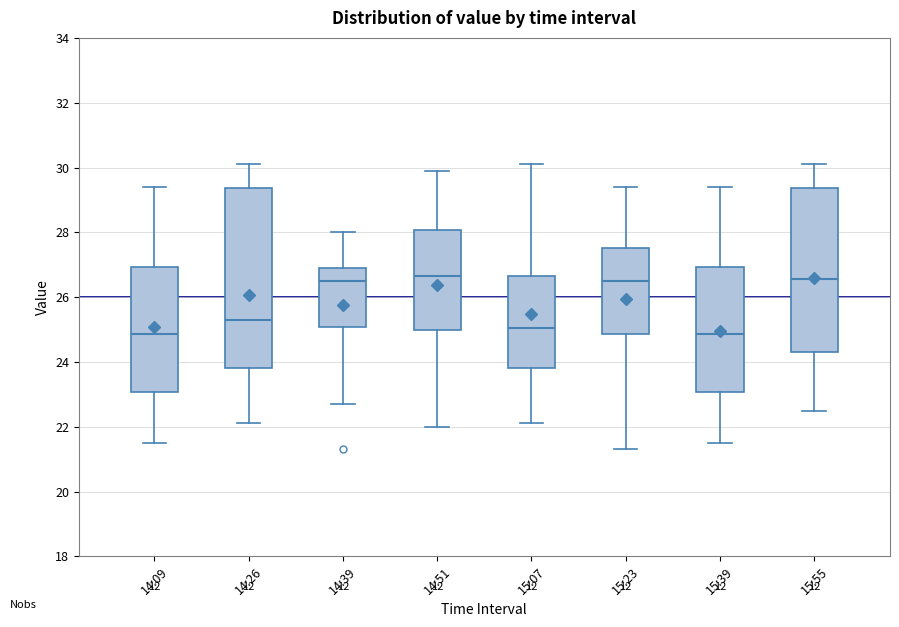

Reading left to right, read every box against the y-axis: the position of its median line, the range the box covers, and the ends of its whiskers. The values are not printed on the chart, so give them approximately, as read against the axis.

14:09: median 24.8, box 23.0 to 27.0, whiskers 21.6 to 29.4
14:26: median 25.4, box 23.8 to 29.4, whiskers 22.2 to 30.2
14:39: median 26.6, box 25.0 to 27.0, whiskers 22.8 to 28.0
14:51: median 26.6, box 25.0 to 28.0, whiskers 22.0 to 30.0
15:07: median 25.0, box 23.8 to 26.6, whiskers 22.2 to 30.2
15:23: median 26.6, box 24.8 to 27.6, whiskers 21.4 to 29.4
15:39: median 24.8, box 23.0 to 27.0, whiskers 21.6 to 29.4
15:55: median 26.6, box 24.4 to 29.4, whiskers 22.6 to 30.2